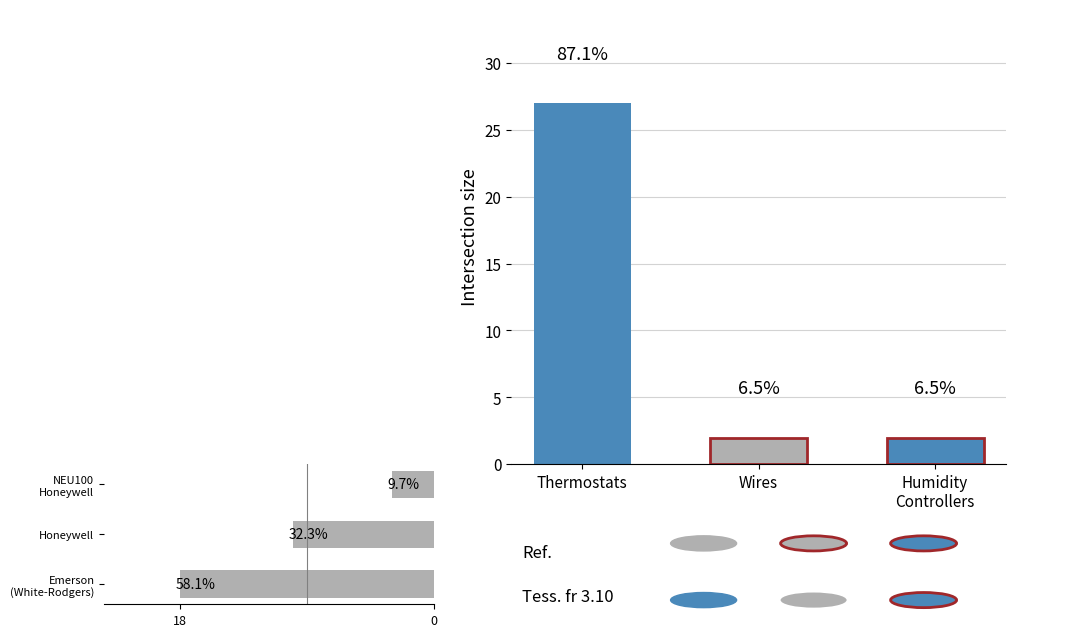

At which category is the sum across all series the highest?

Thermostats